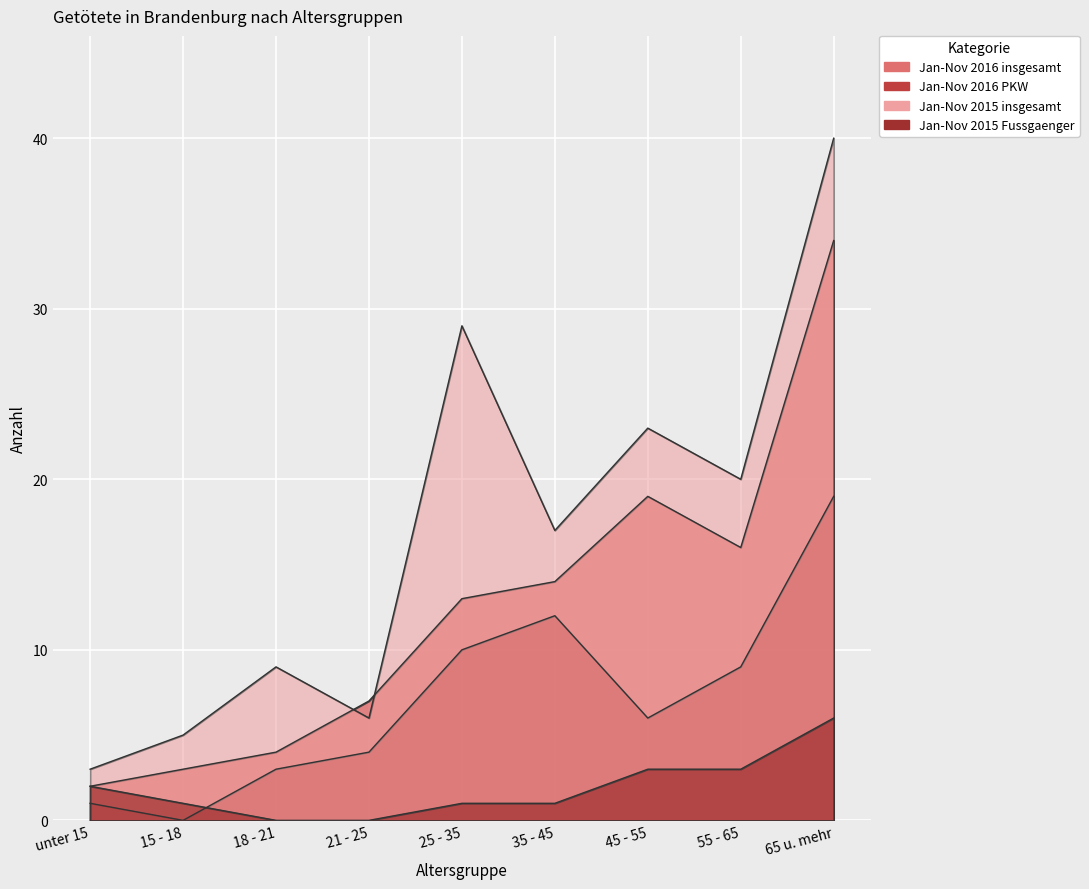

What is the difference between the second highest and minimum values in the Jan-Nov 2015 Fussgaenger series?

3